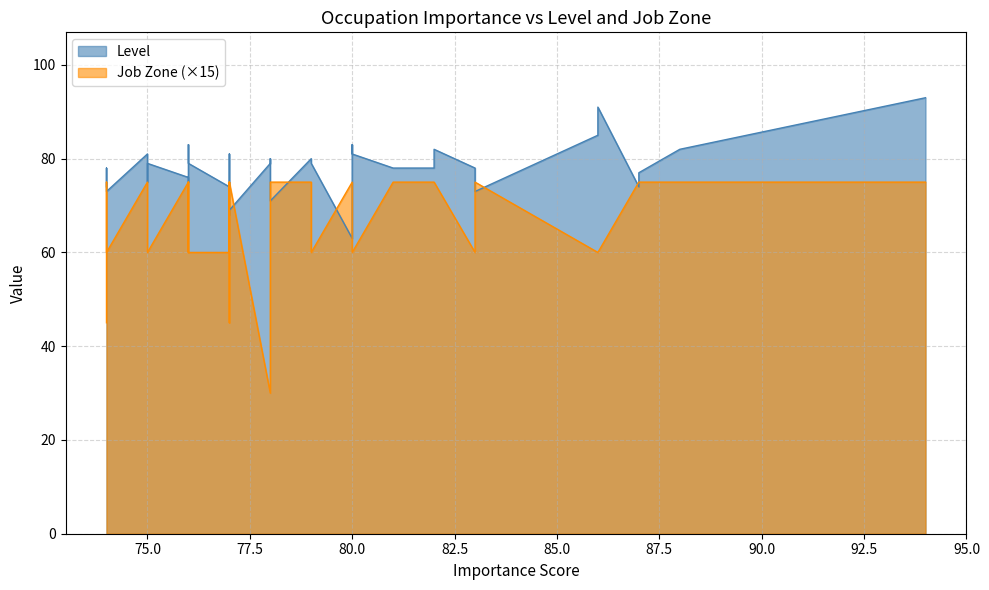

What value does the Job Zone series have at 8?

5